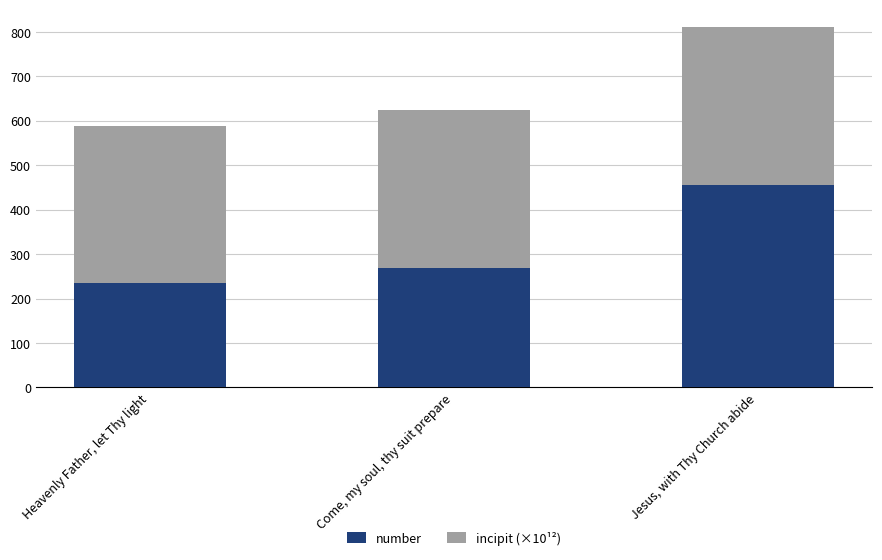

True or false: number has a value of 415.6 at Come, my soul, thy suit prepare.

False